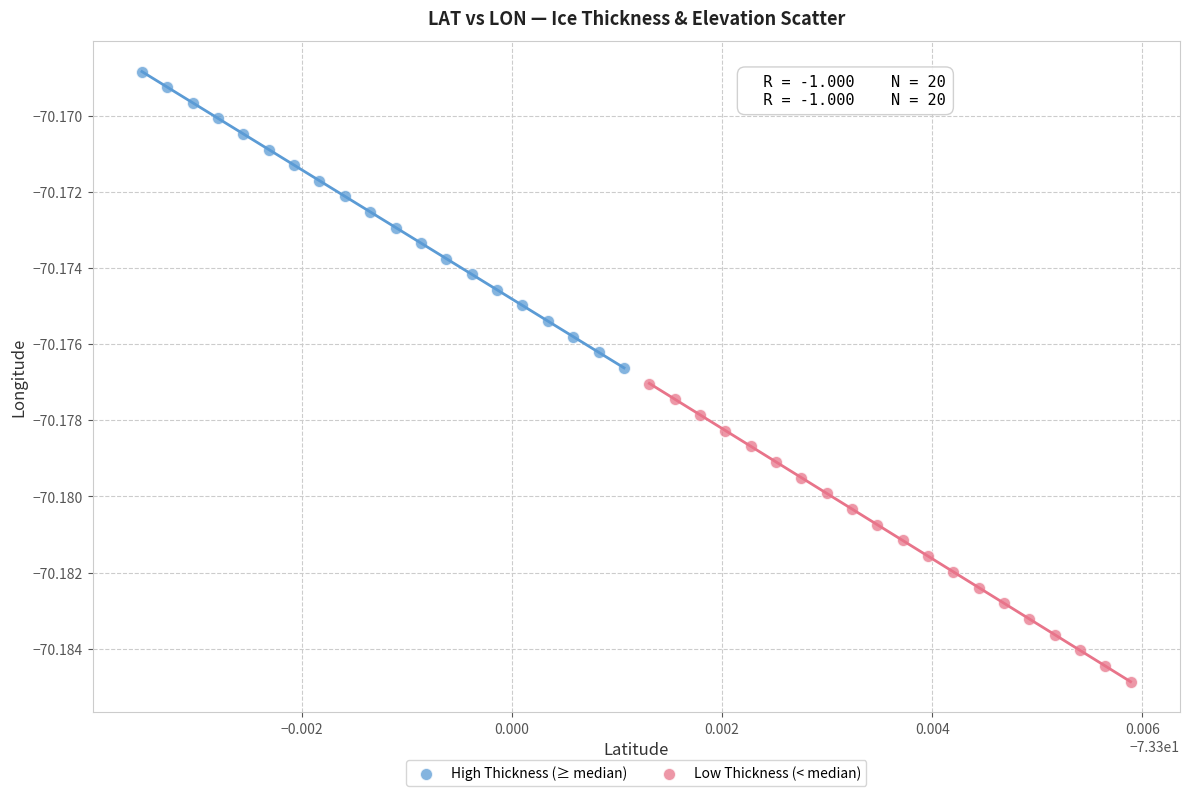

Which series contains the lowest Y value?

Low Thickness (< median)